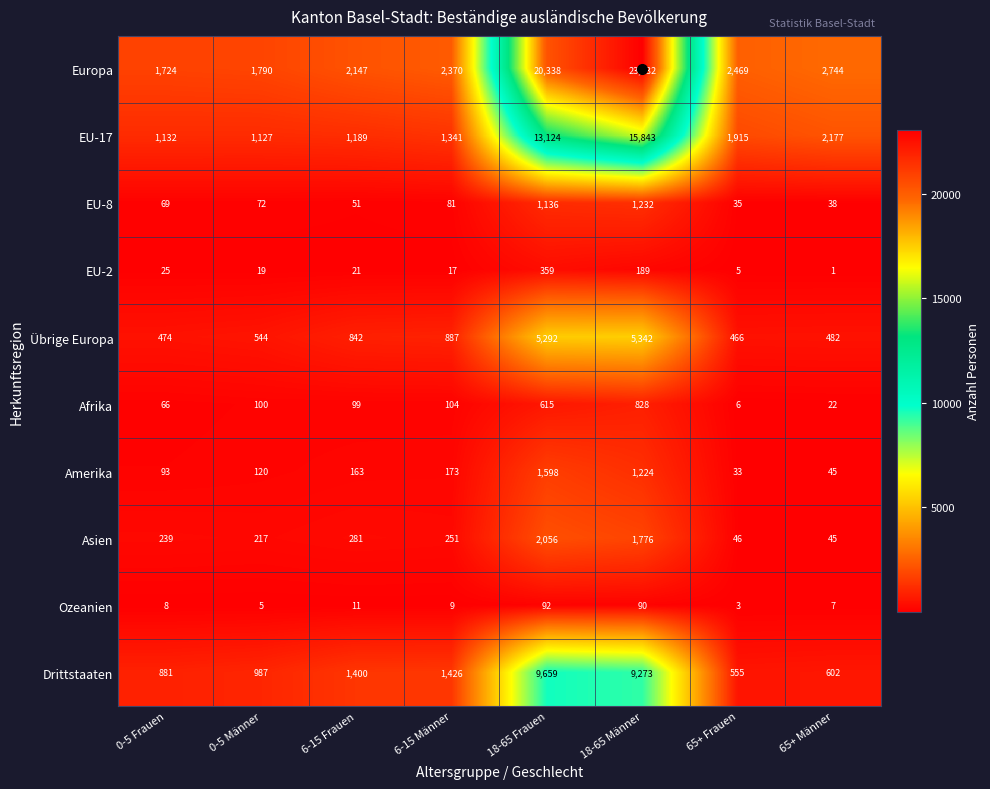

What is the greatest value displayed?

23032